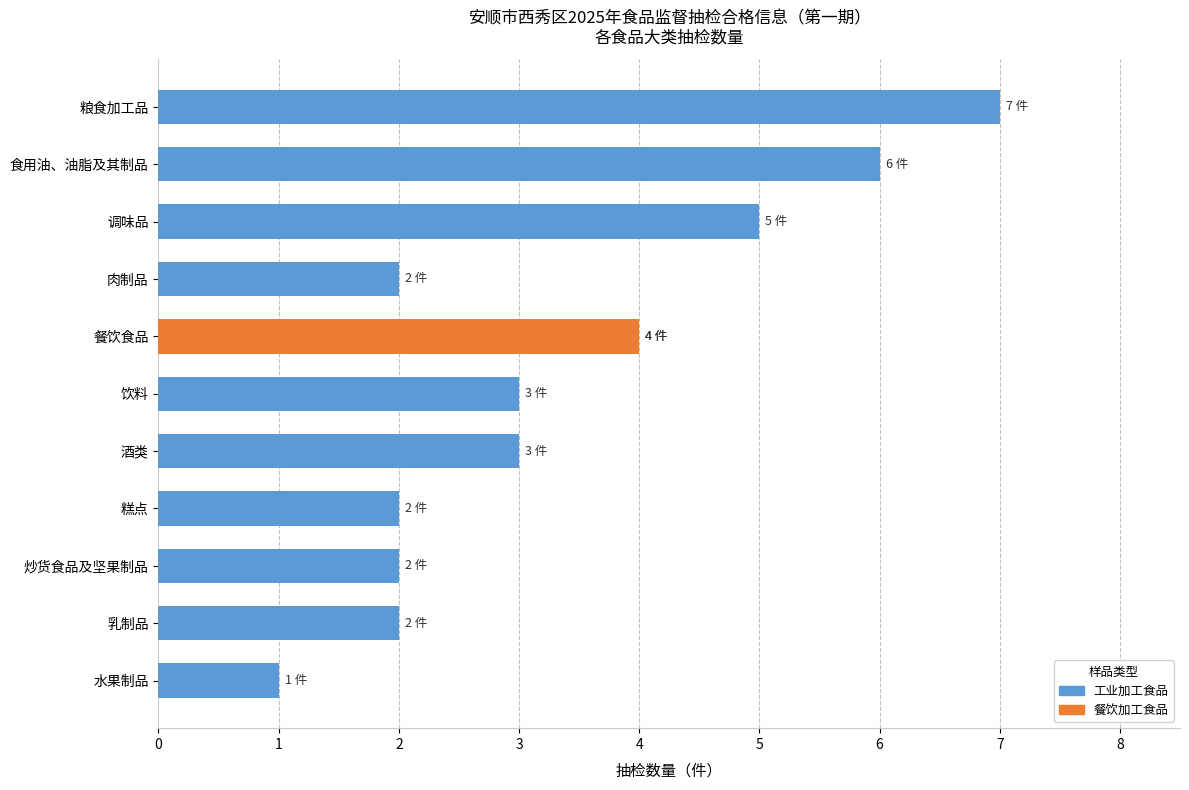

How many data points are above 3?

4